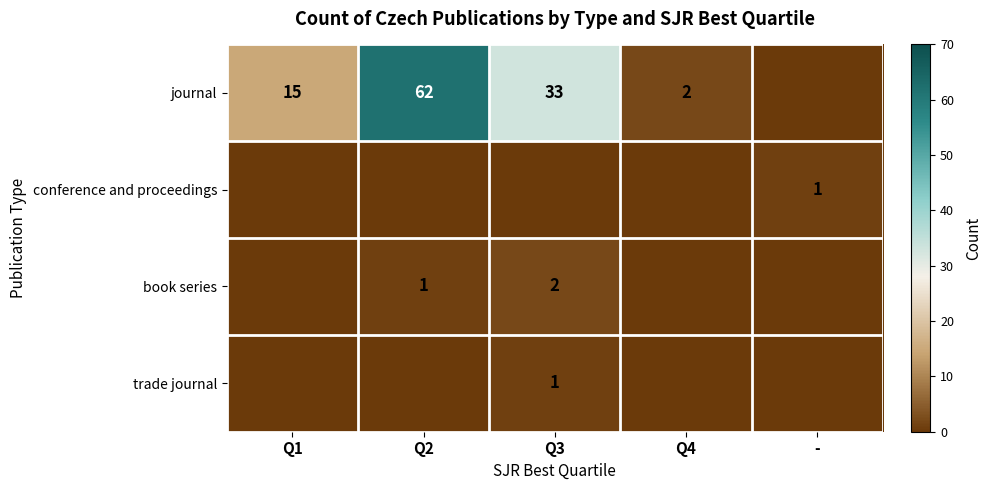

Which category has the lowest value across all series?

-